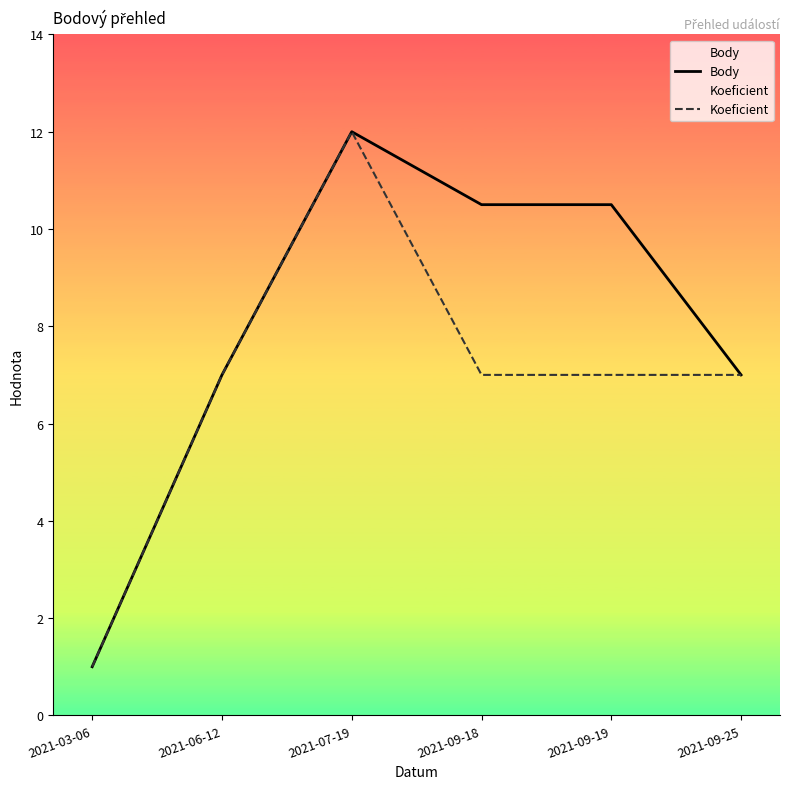

The value of Koeficient at 2021-09-18 is 7.0. True or false?

True